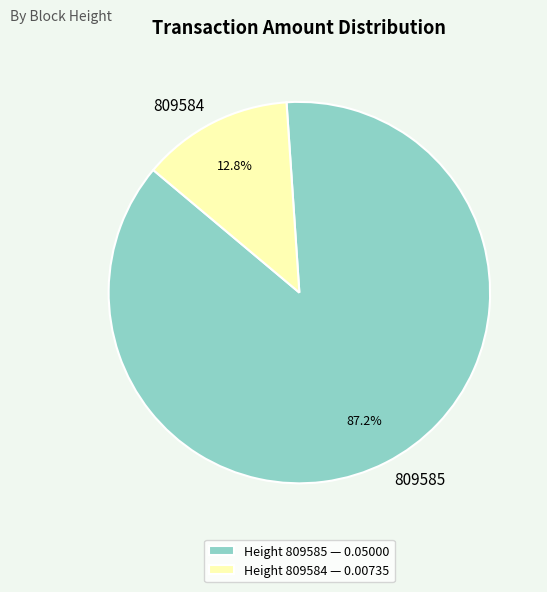

The 809585 slice represents 97% of the pie. True or false?

False